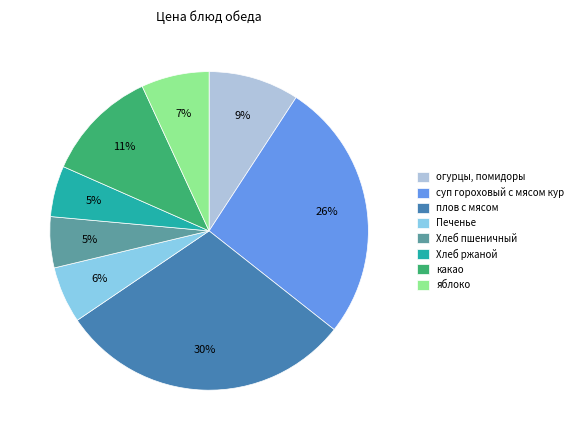

Combined, do какао and огурцы, помидоры account for over 50%?

No